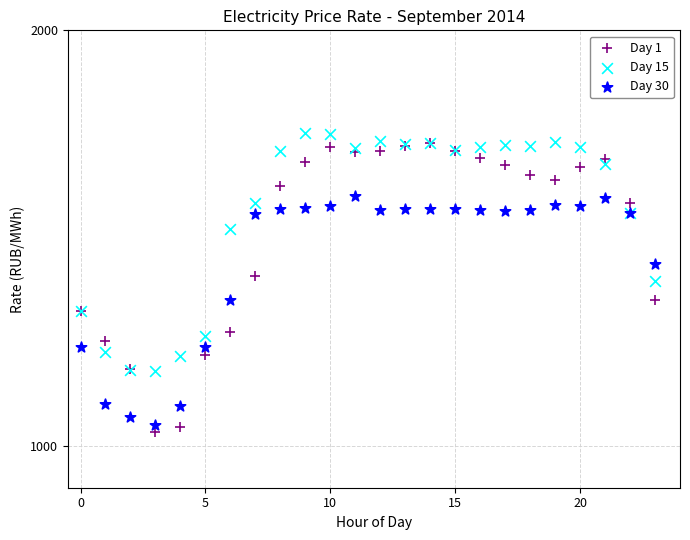

What are all the series names shown in the legend?

Day 1, Day 15, Day 30